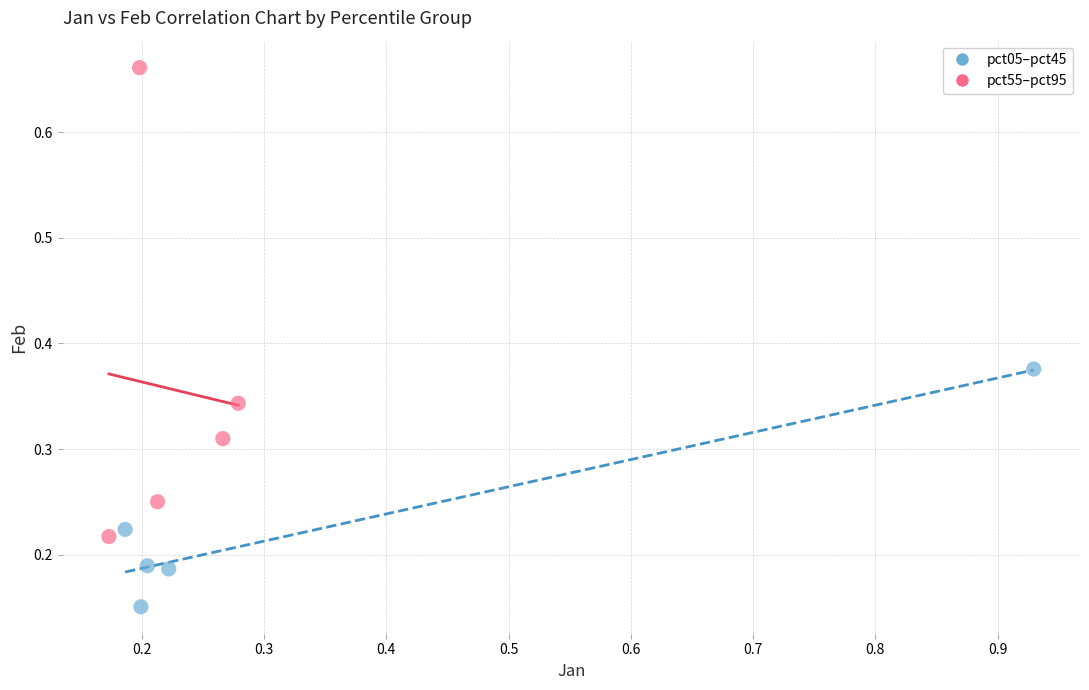

Which series has the largest Y range (max minus min)?

pct55–pct95